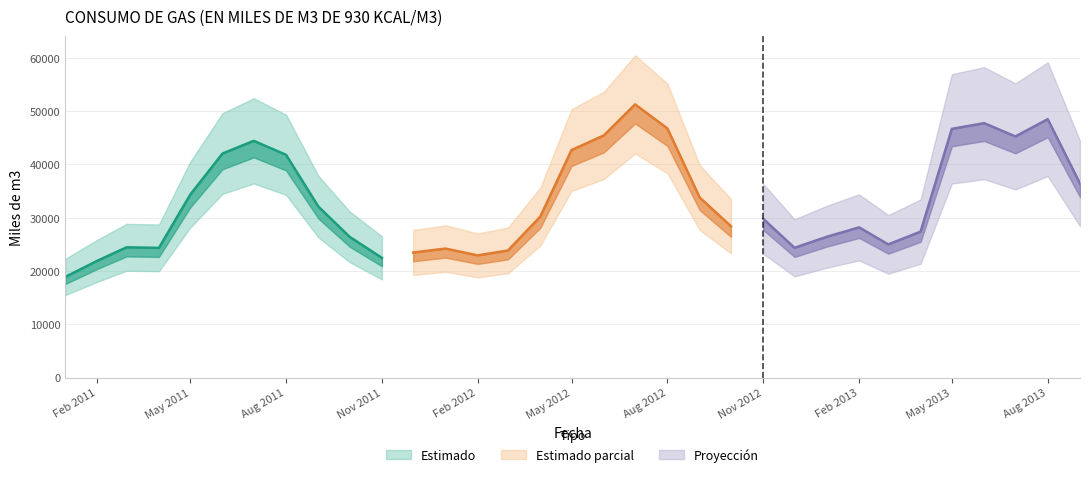

What is the change in value from 2012-01 to 2013-05?

+22469